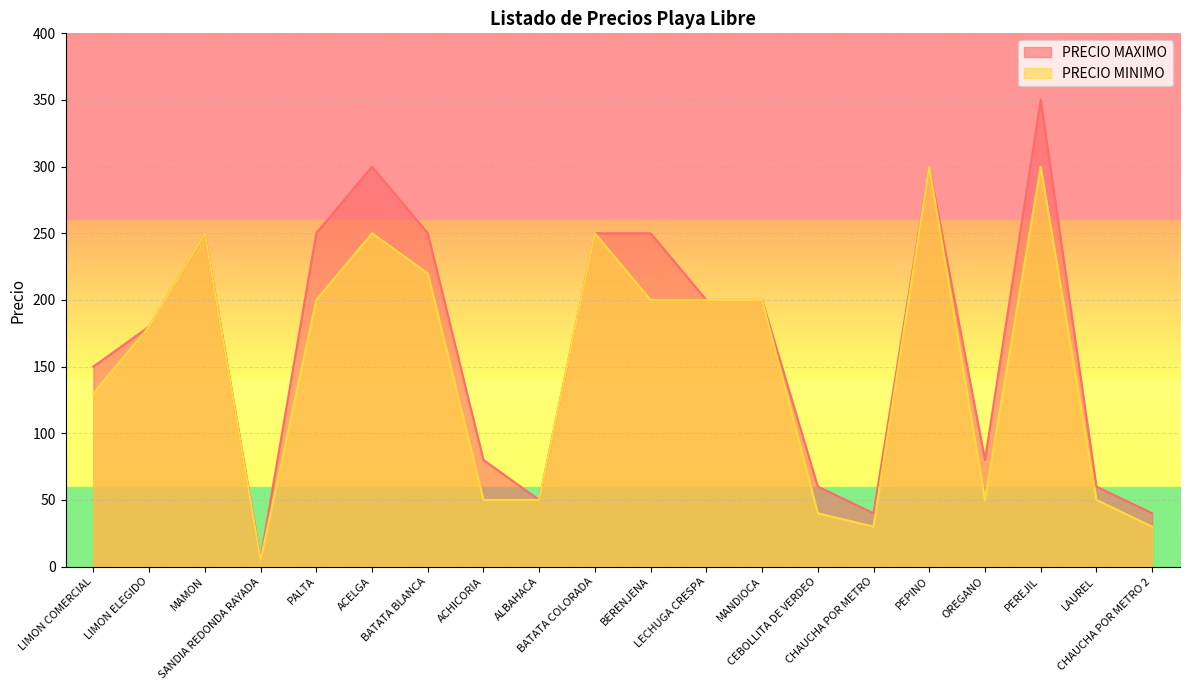

The PRECIO MAXIMO series shows 162 at PALTA. True or false?

False